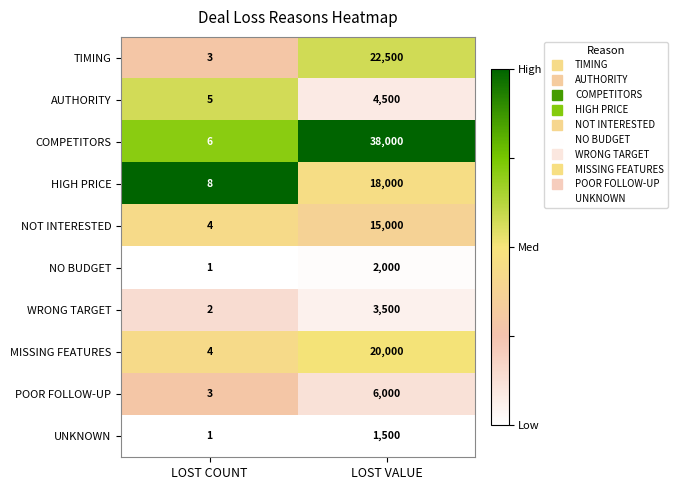

Reading right to left, extract all data points from this chart.

TIMING: 22500	3
AUTHORITY: 4500	5
COMPETITORS: 38000	6
HIGH PRICE: 18000	8
NOT INTERESTED: 15000	4
NO BUDGET: 2000	1
WRONG TARGET: 3500	2
MISSING FEATURES: 20000	4
POOR FOLLOW-UP: 6000	3
UNKNOWN: 1500	1